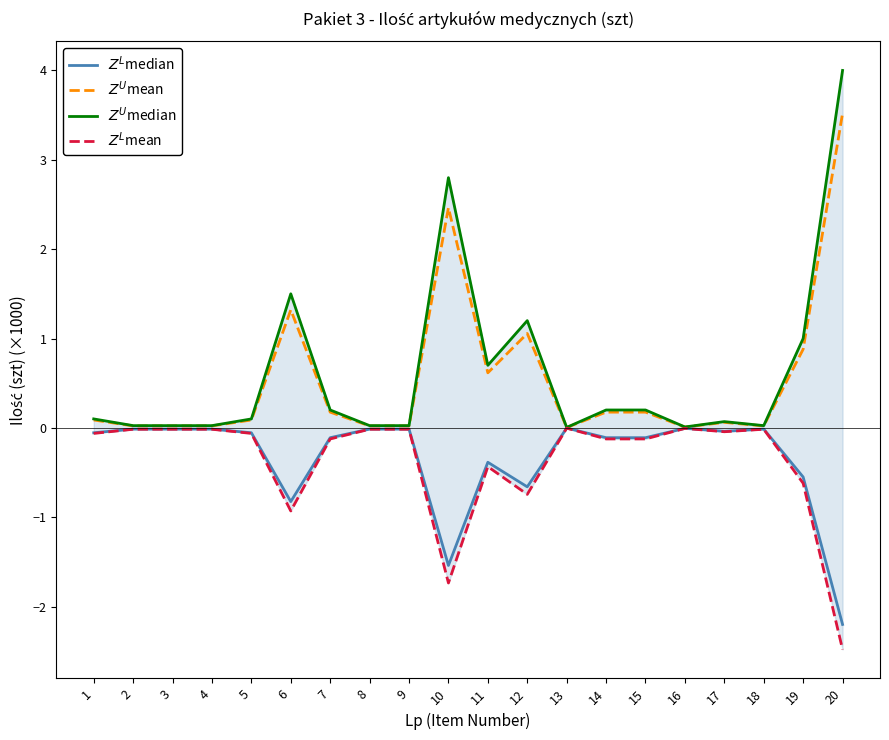

Count the number of categories in the chart.

20